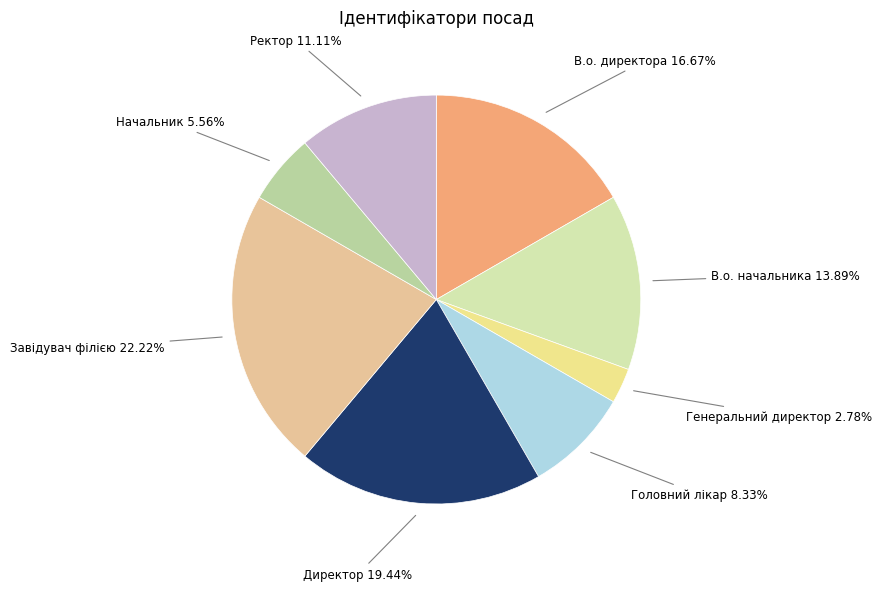

Is it true that В.о. директора is 17% of the pie?

True